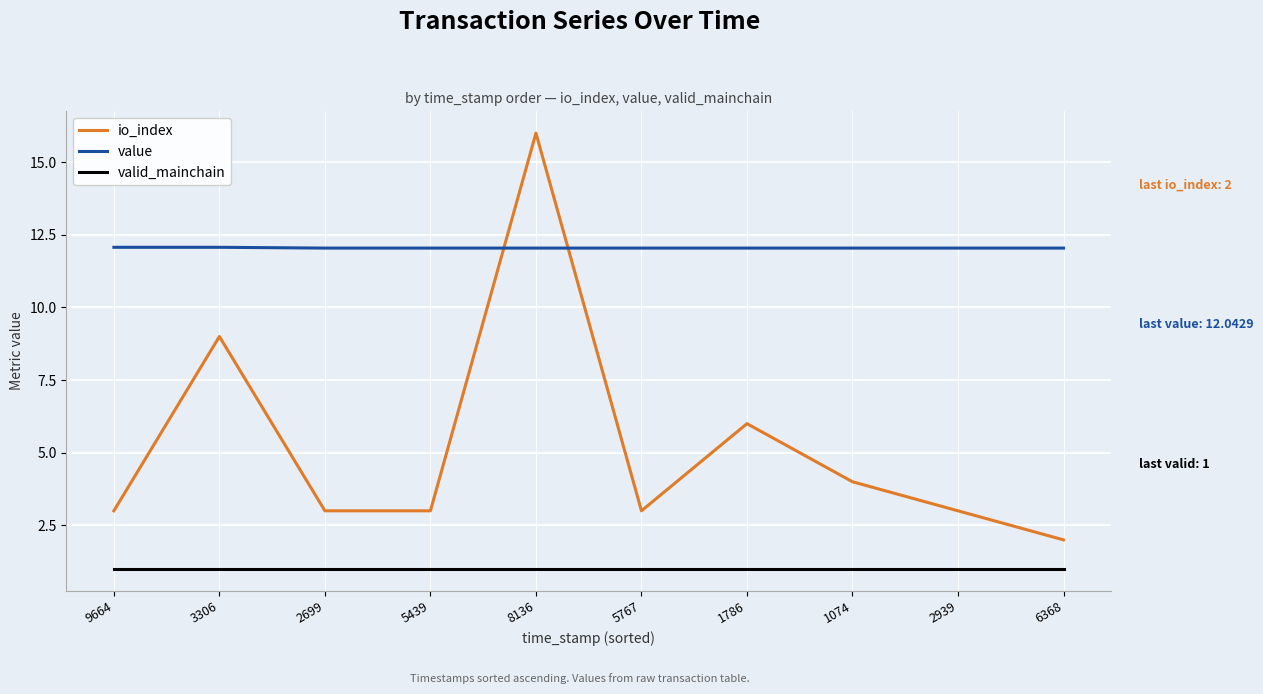

At which category does io_index reach its first local peak?

3306